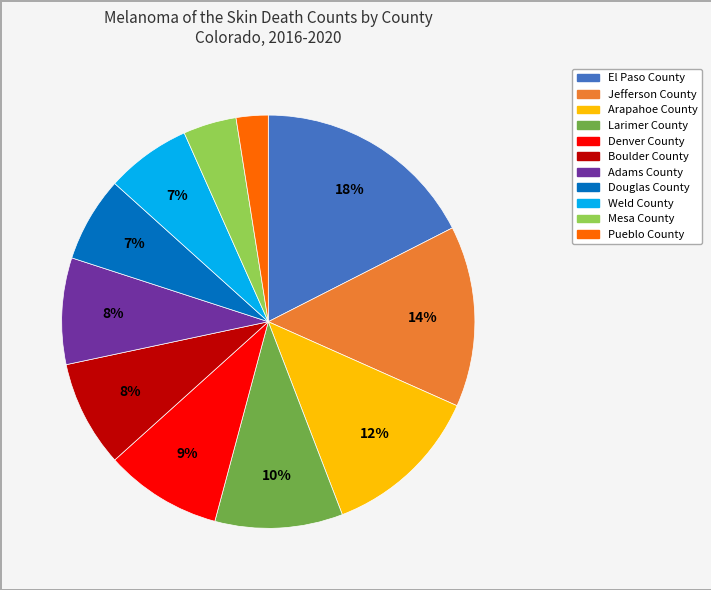

Which category has the biggest portion of the pie?

El Paso County